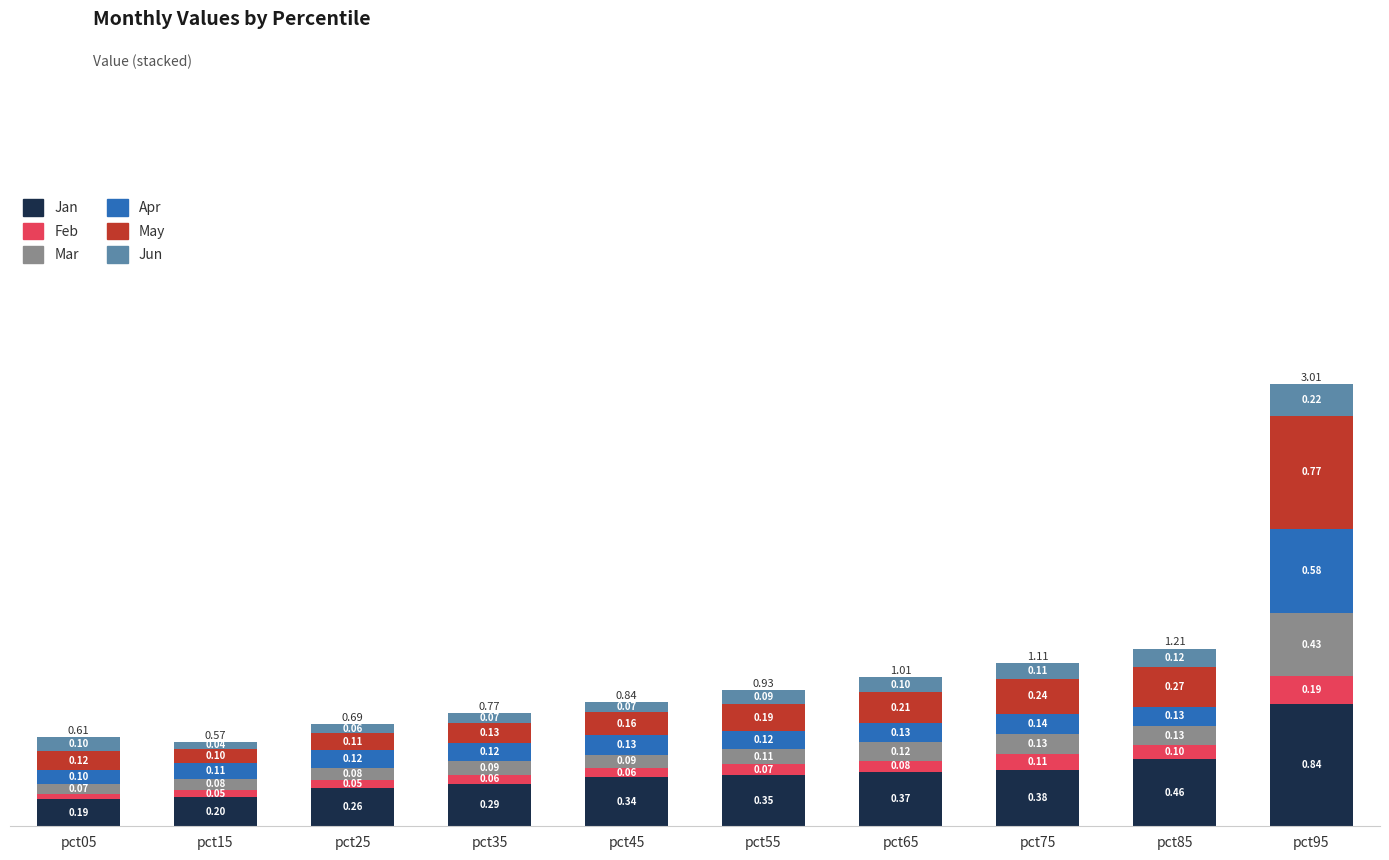

List the labels in order of Jan value, largest first.

pct95, pct85, pct75, pct65, pct55, pct45, pct35, pct25, pct15, pct05